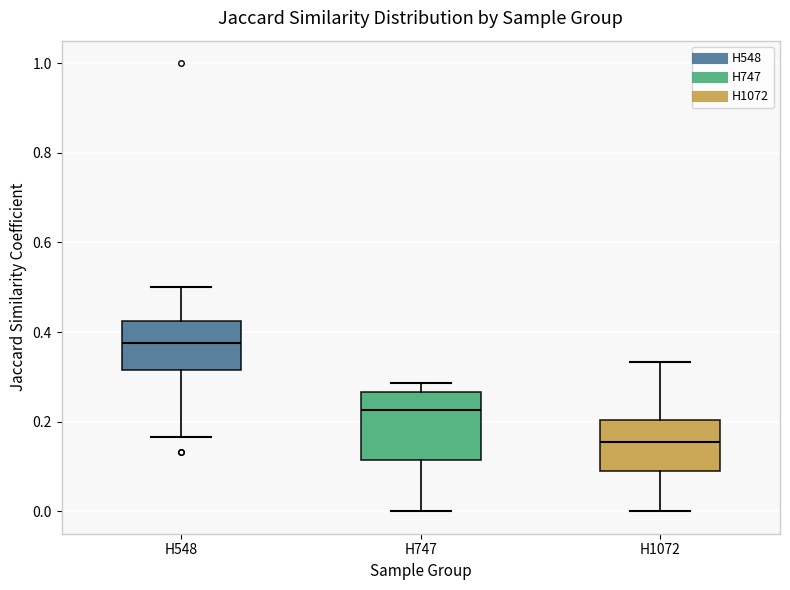

Which box's median line is the lowest?

H1072